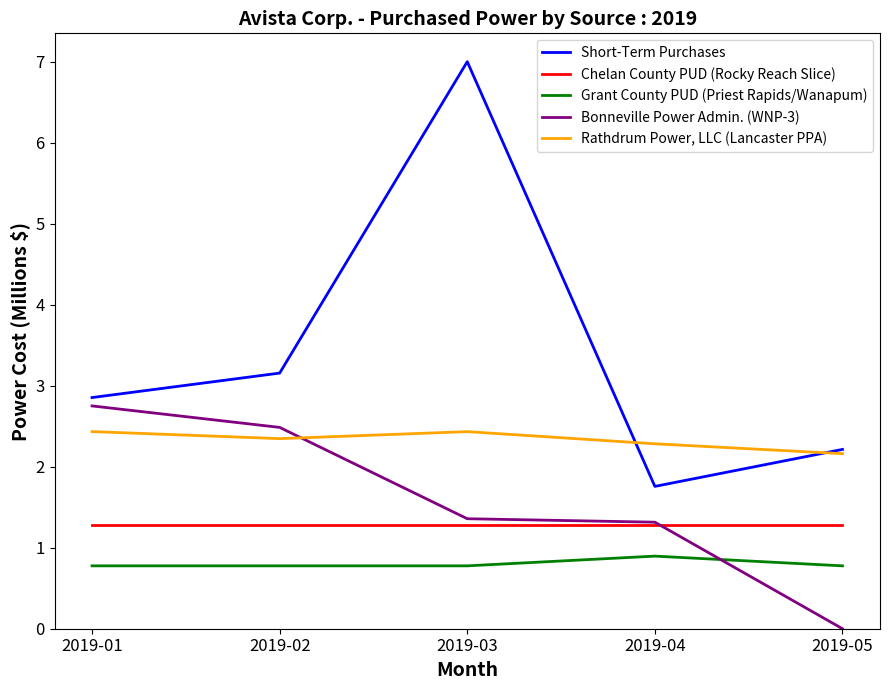

After their last crossing, which series has the higher values: Bonneville Power Admin. (WNP-3) or Chelan County PUD (Rocky Reach Slice)?

Chelan County PUD (Rocky Reach Slice)